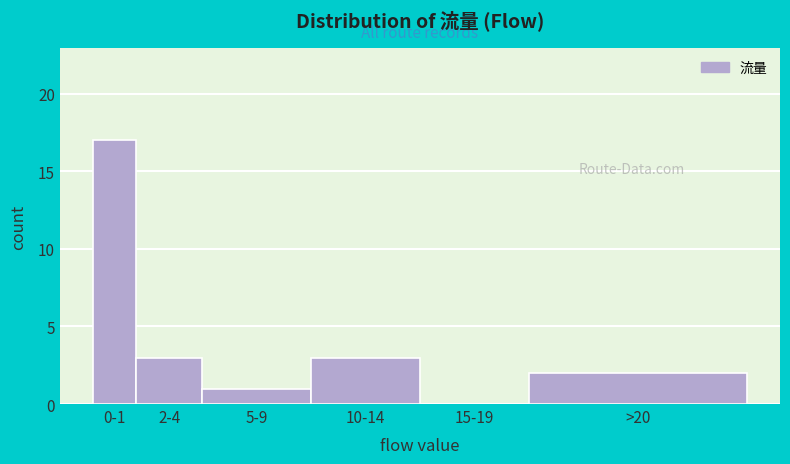

Reading left to right, extract all data points from this chart.

0-1=17	2-4=3	5-9=1	10-14=3	15-19=0	>20=2